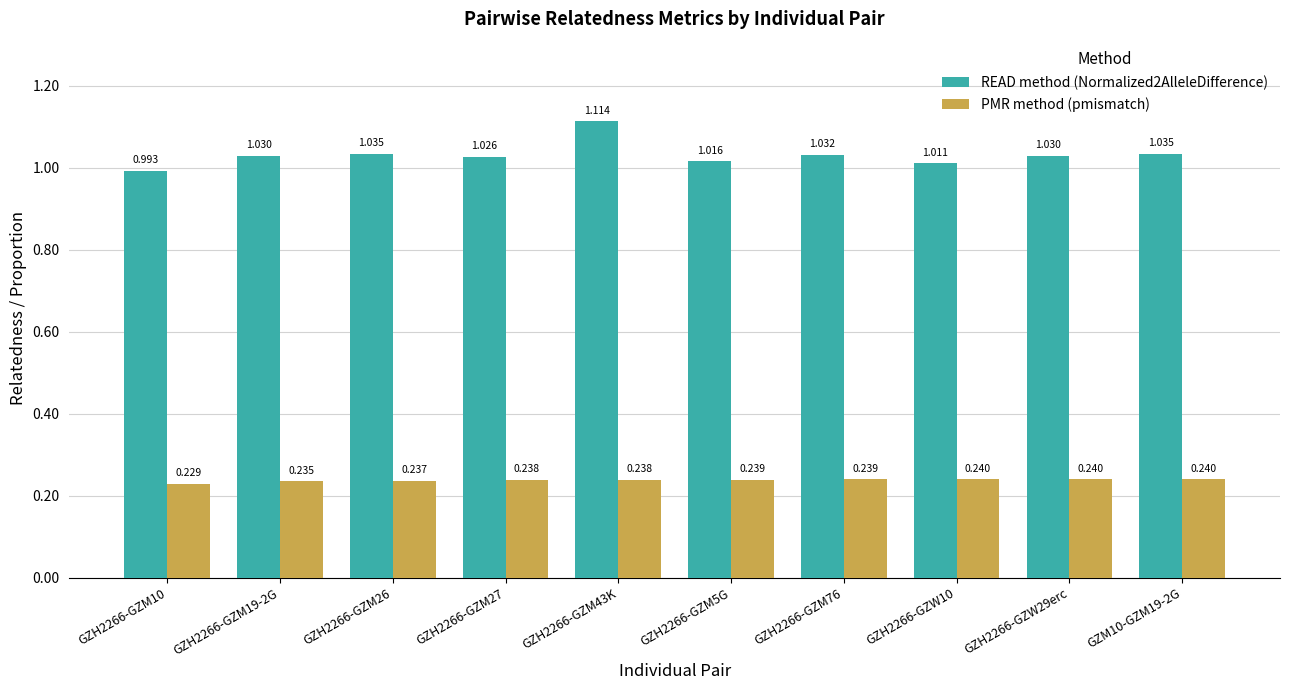

Is the value of PMR method (pmismatch) at GZH2266-GZM5G greater than the value of READ method (Normalized2AlleleDifference) at GZH2266-GZM5G?

No